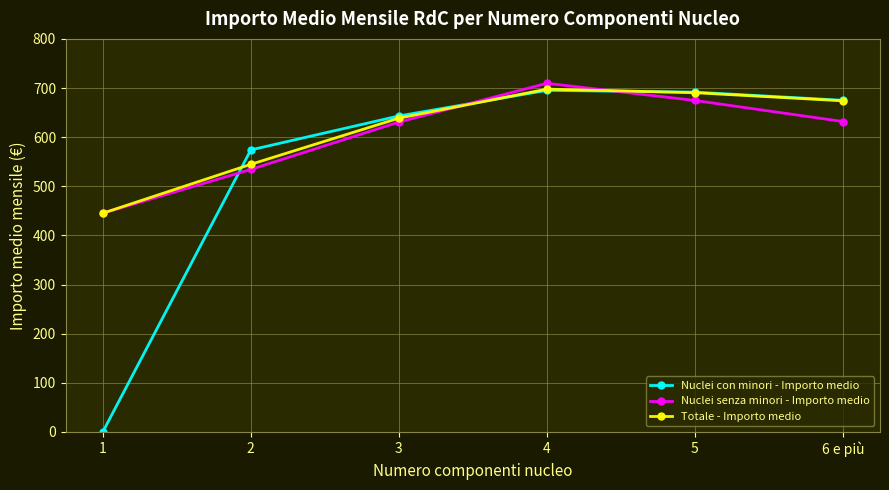

Which label corresponds to the largest value in the chart?

4